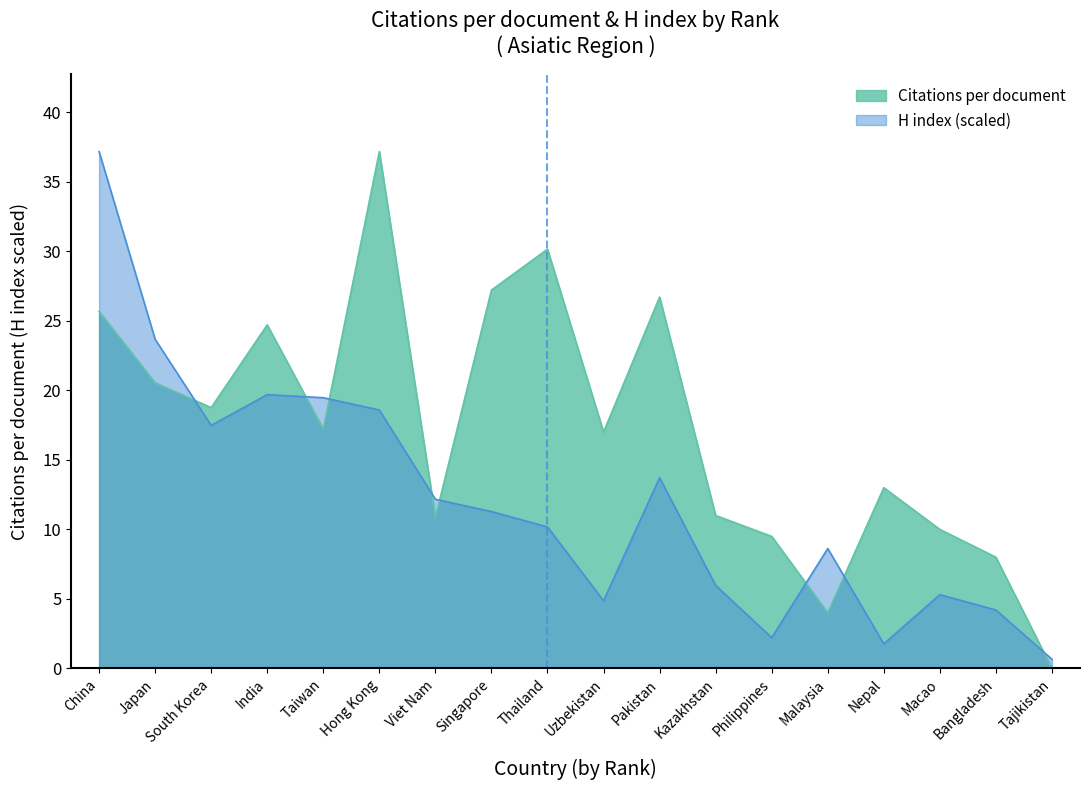

Rank the series by their average value, from lowest to highest.

H index (scaled), Citations per document